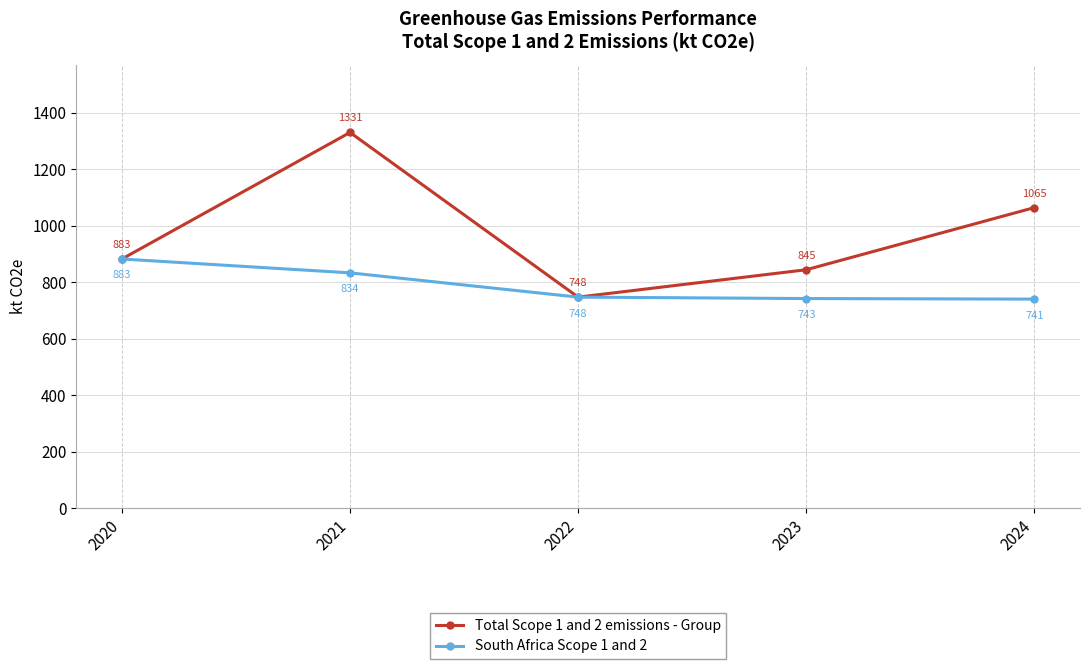

What is the total value across all series at 2023?

1588